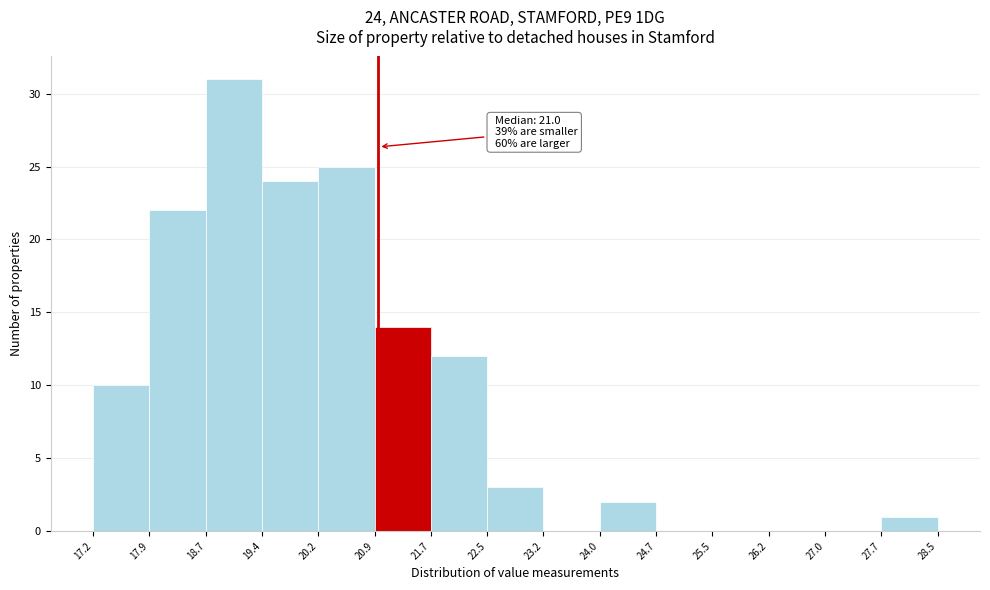

Which range on the x-axis has the tallest bar?

18.7 to 19.4